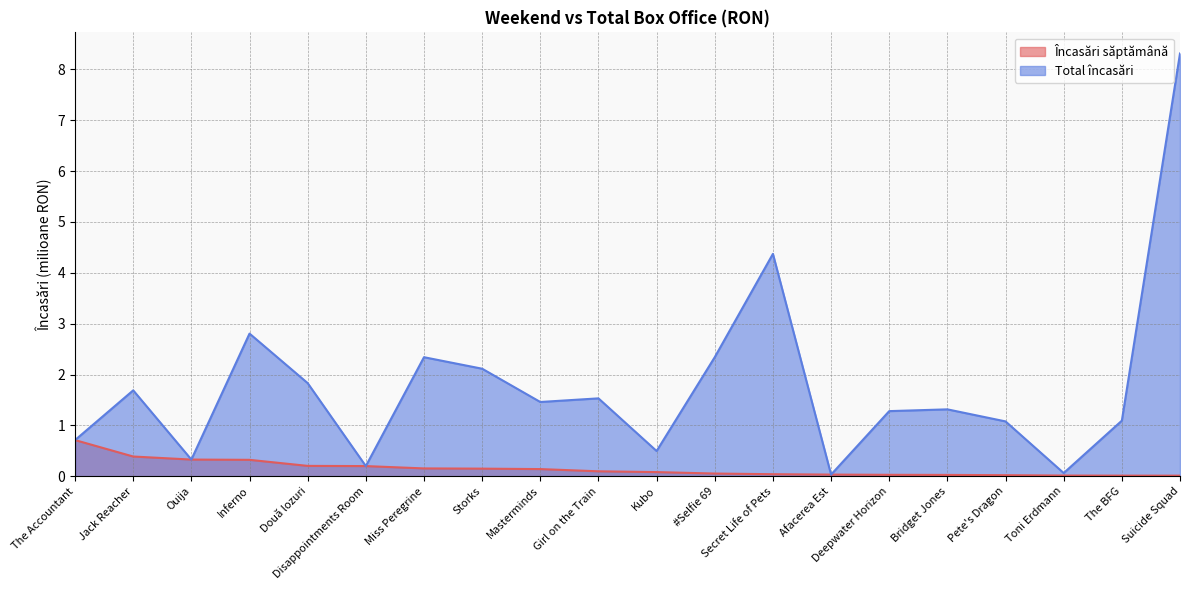

What is the sum of the Încasări săptămână values at Bridget Jones and Afacerea Est?

0.1